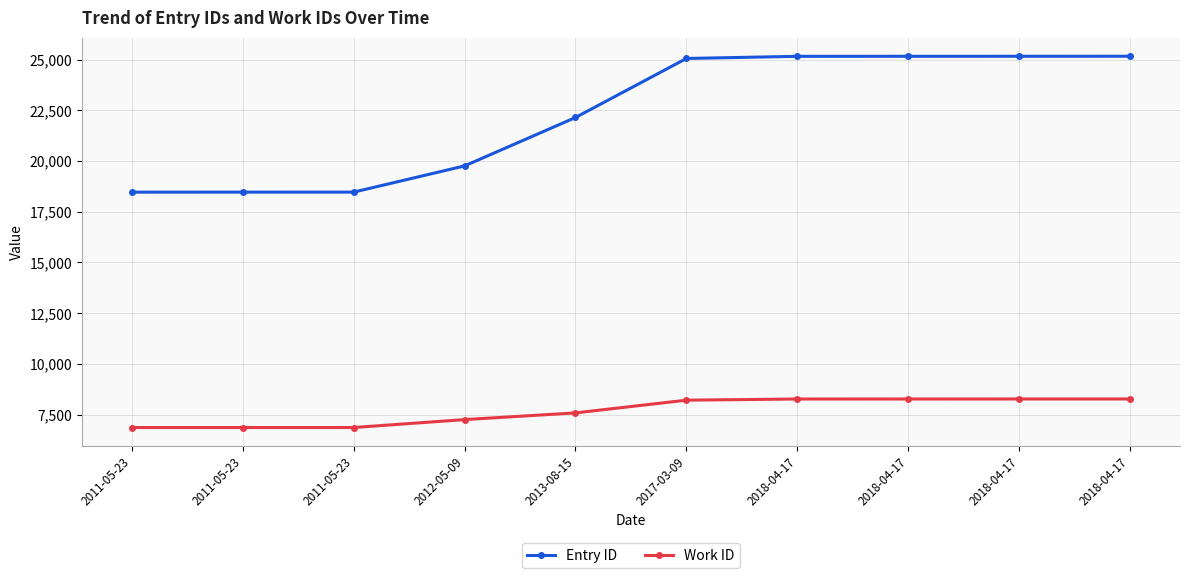

At which category does the chart reach its minimum across all series?

2011-05-23